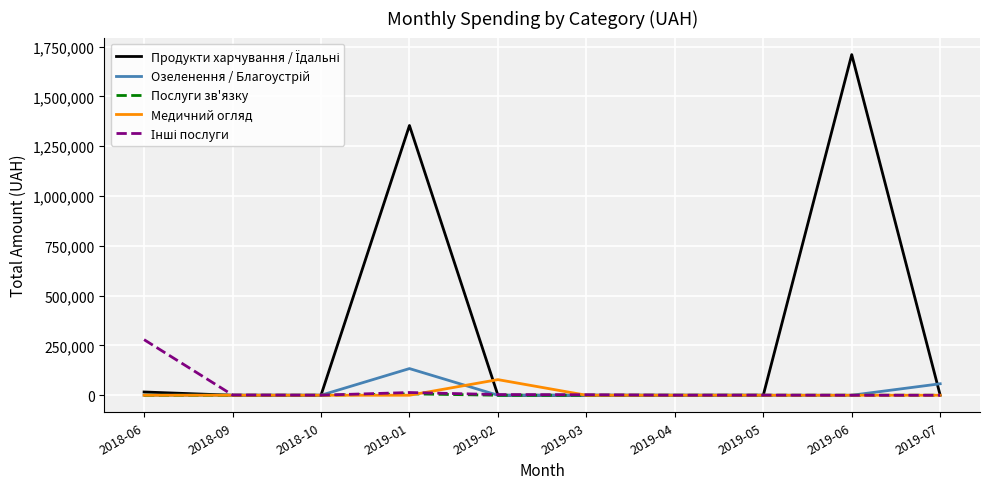

What is the total value across all series at 2018-09?

1320.0